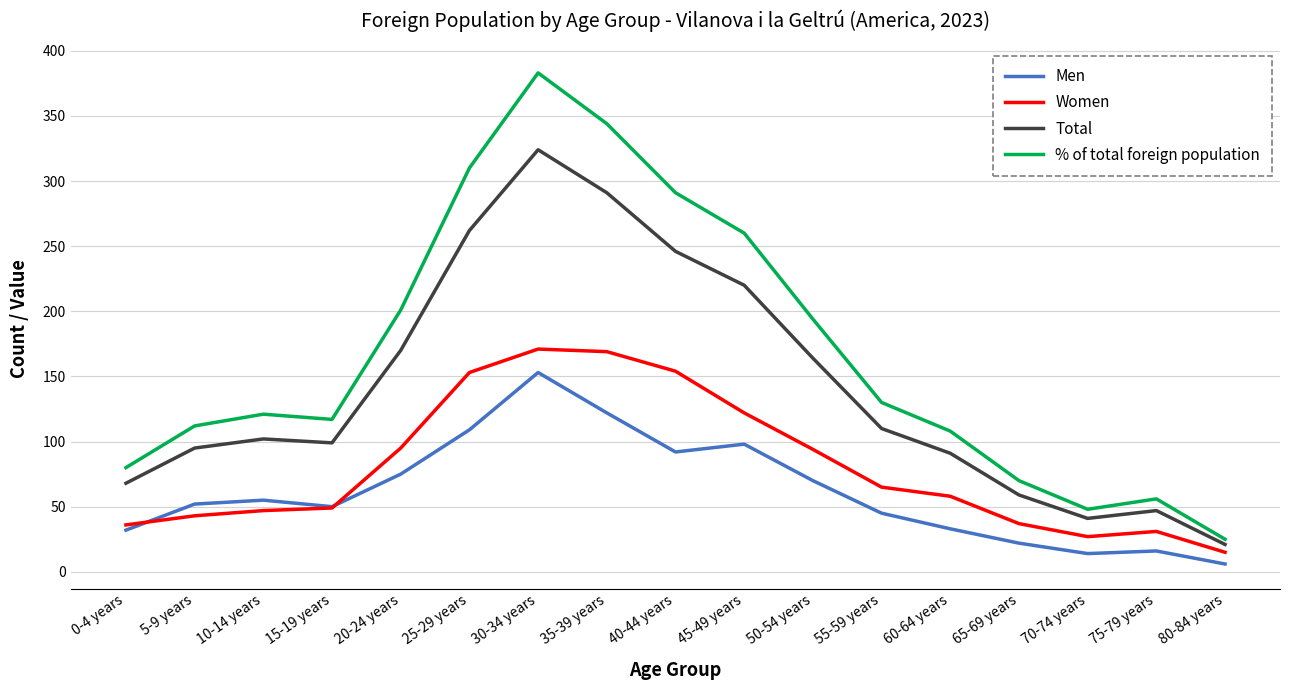

At which label does % of total foreign population reach its minimum?

80-84 years